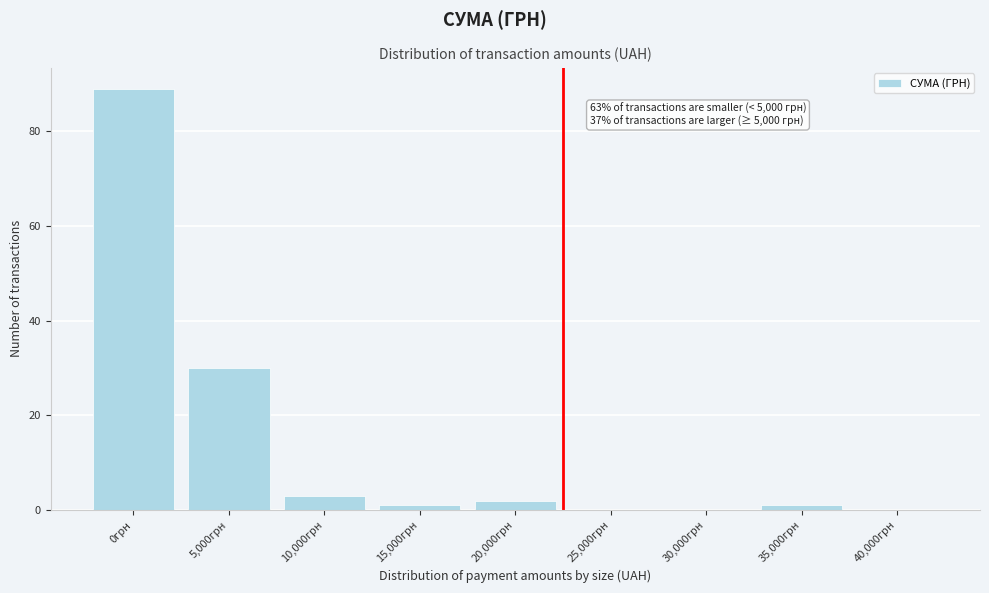

Reading left to right, list all the values displayed in this chart.

0грн=89	5,000грн=30	10,000грн=3	15,000грн=1	20,000грн=2	25,000грн=0	30,000грн=0	35,000грн=1	40,000грн=0